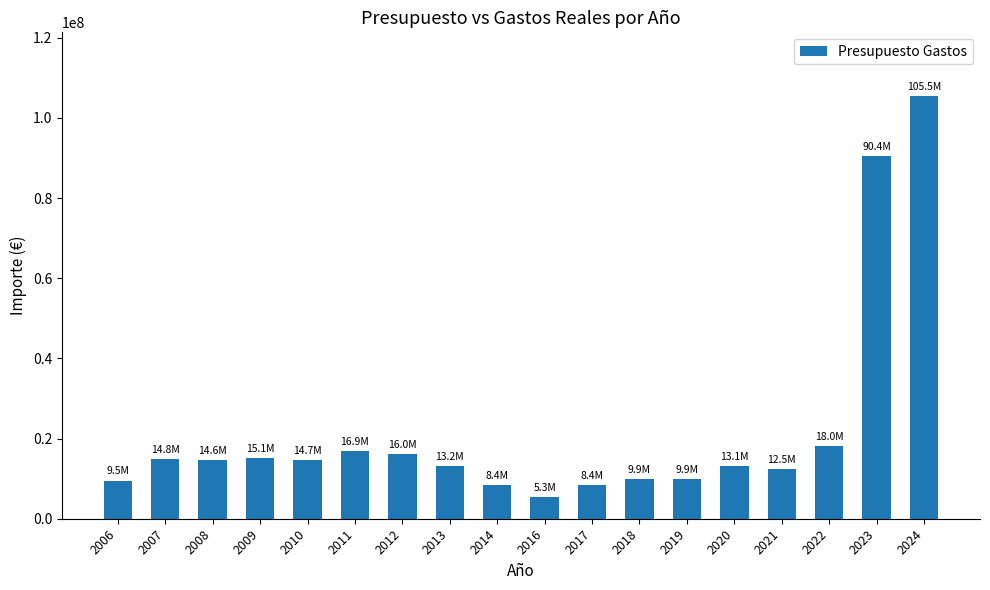

Which category has the highest value across all series?

2024